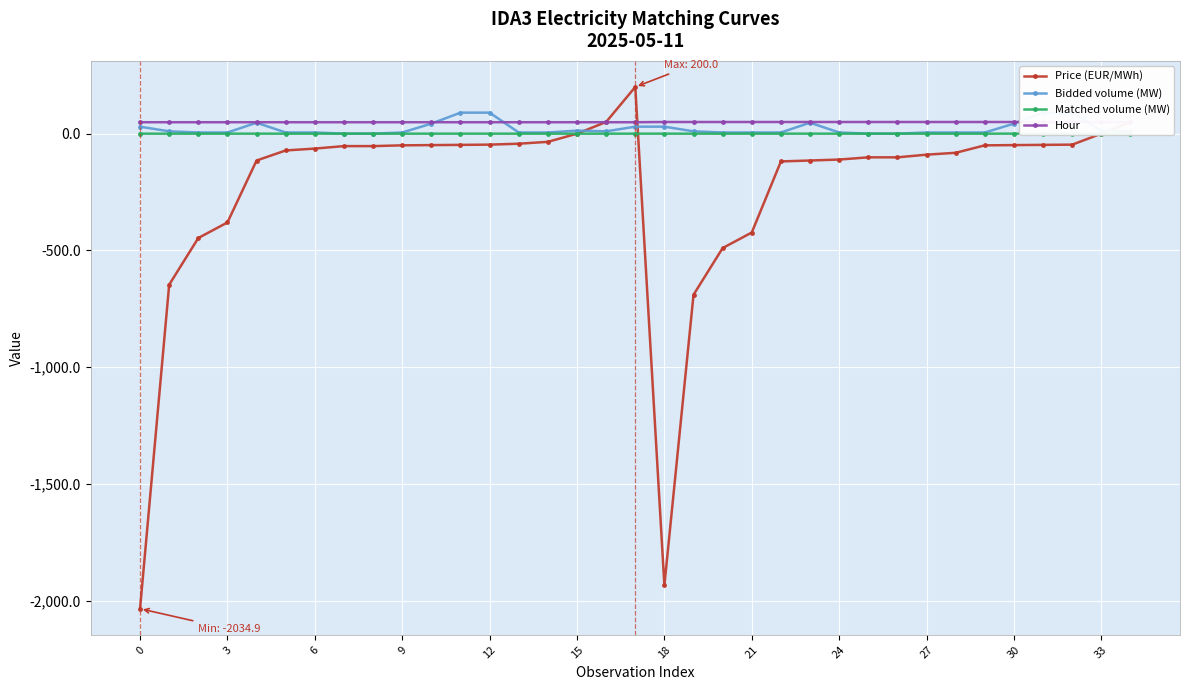

Where is the first local maximum for Price (EUR/MWh)?

17